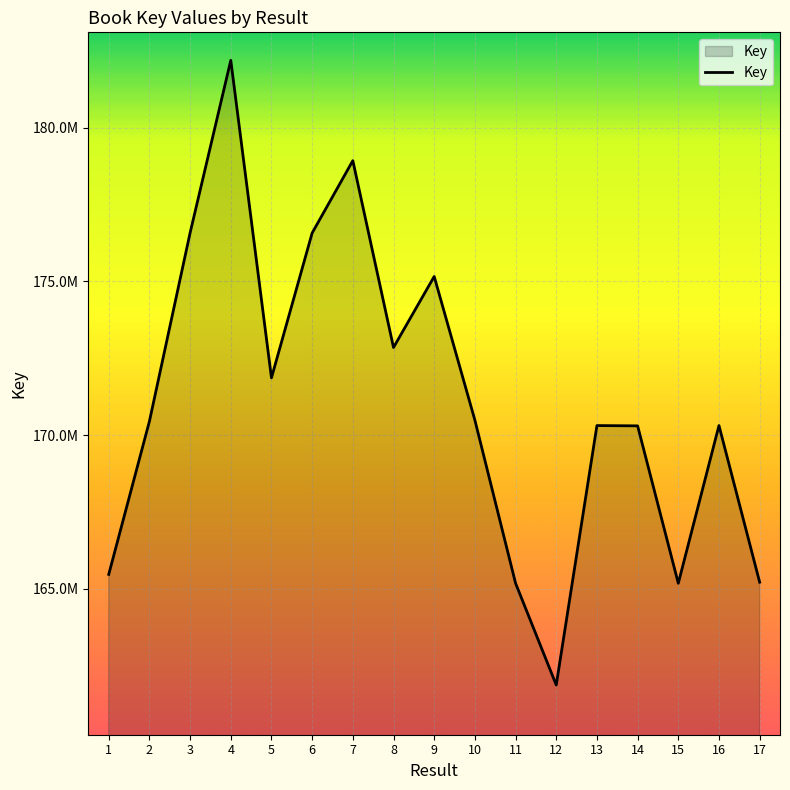

What is the approximate value at 3?

176583631